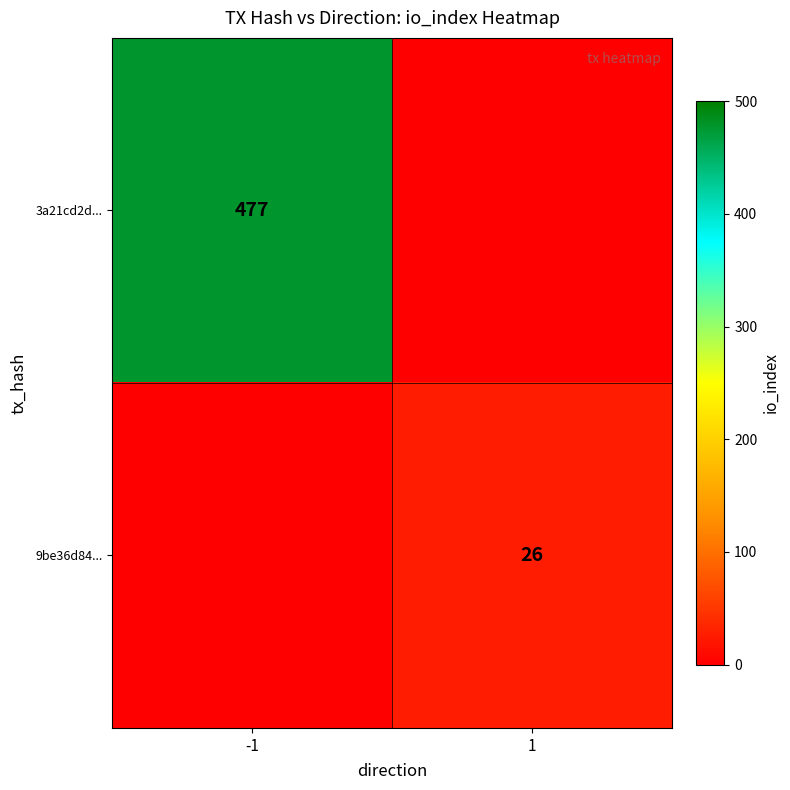

The value of 9be36d84... at 1 is 26. True or false?

True